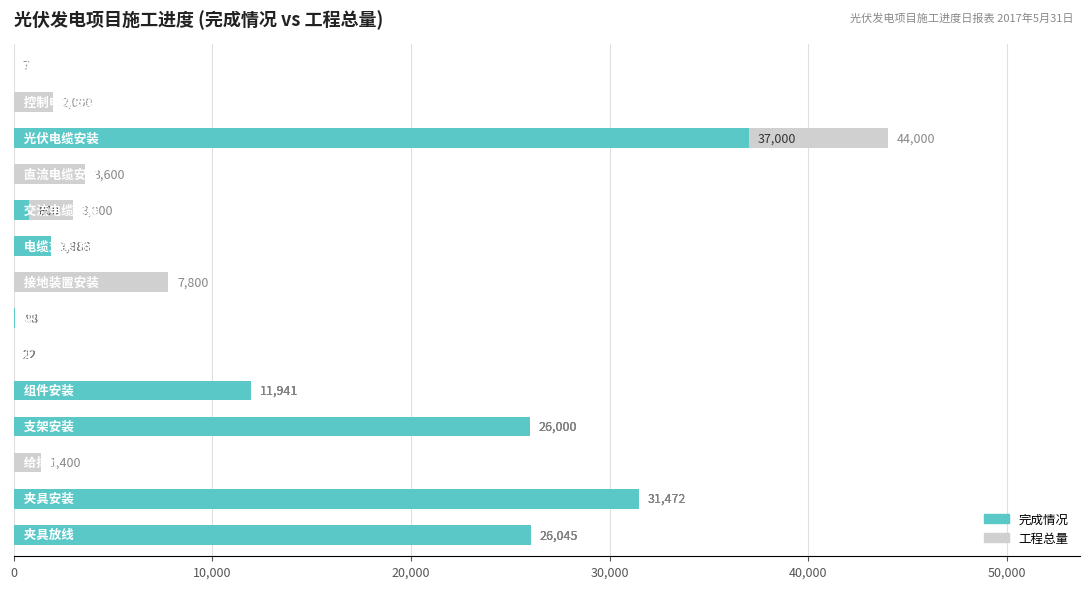

List the series in order of their overall mean, highest first.

工程总量, 完成情况